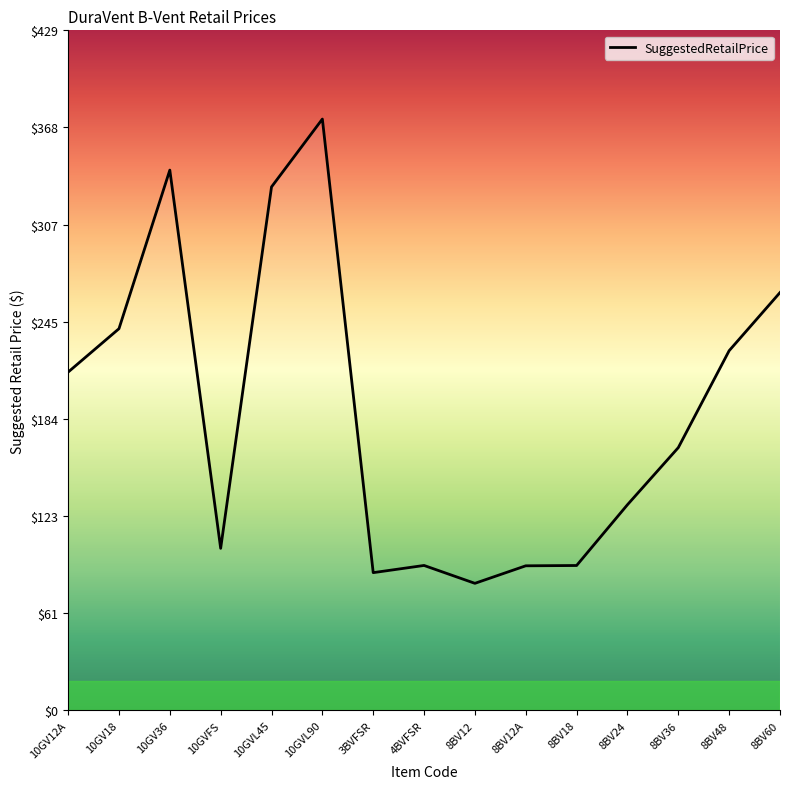

What is the difference between the values at 8BV24 and 8BV12A?

38.5